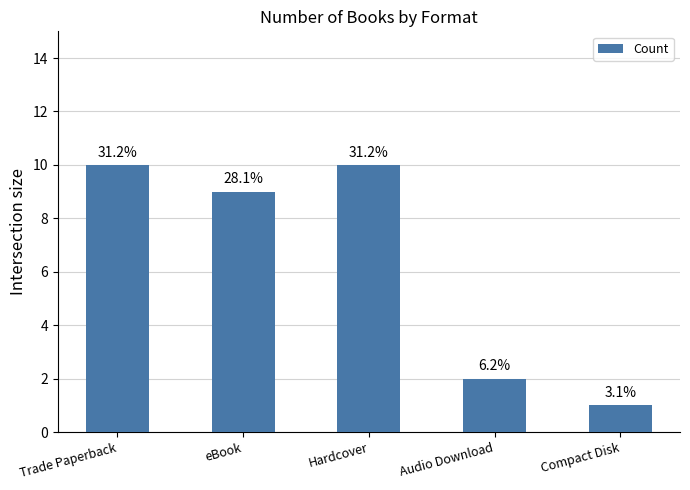

True or false: the data shows 10 at Hardcover.

True